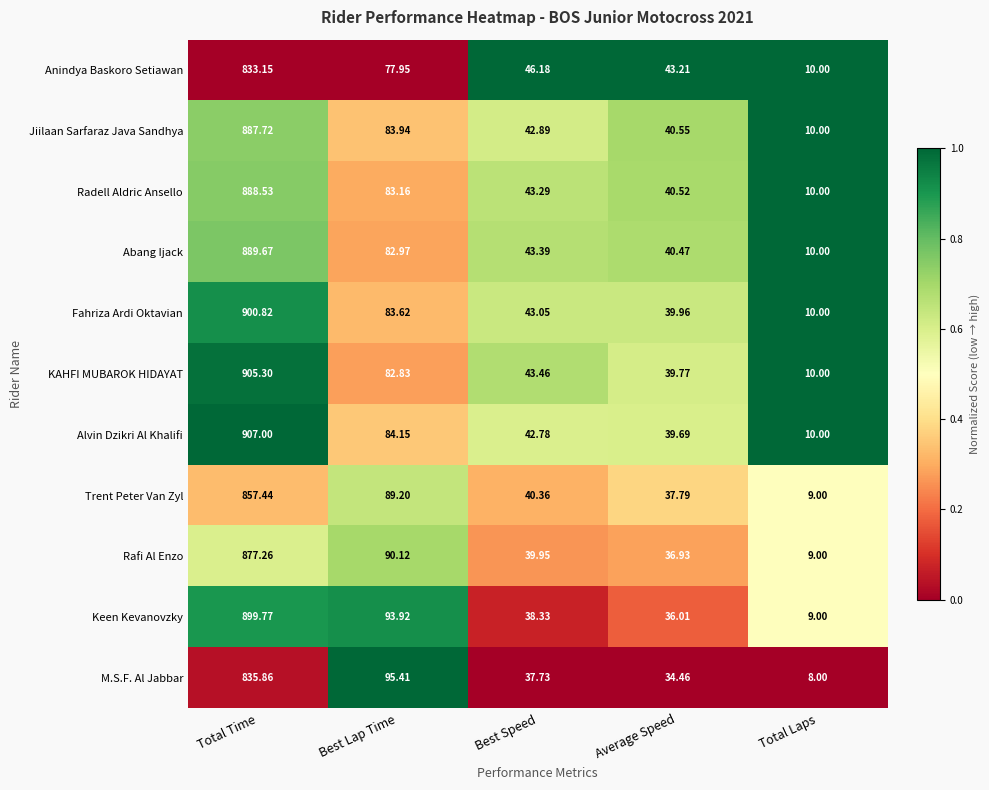

Which series has the widest spread of values?

Alvin Dzikri Al Khalifi